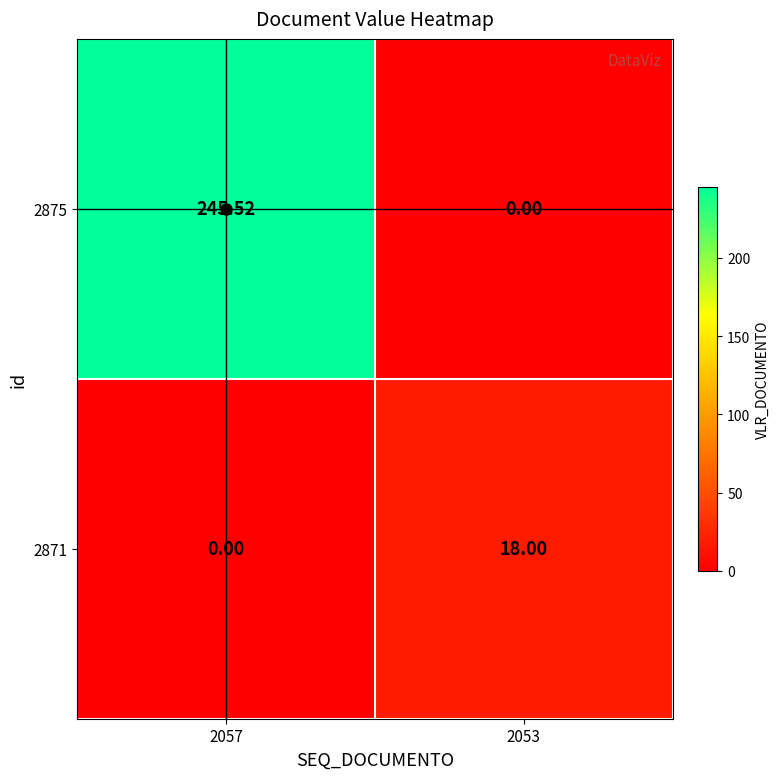

How many values in 2871 are above zero?

1